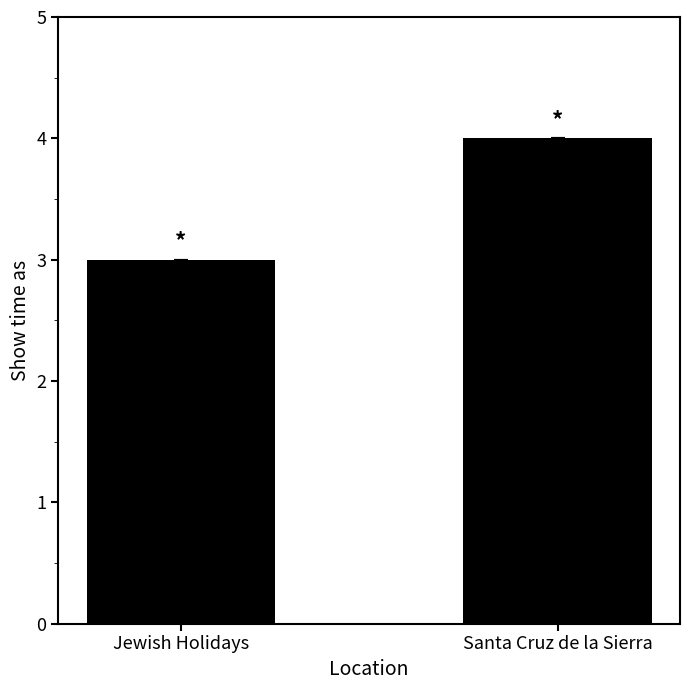

At which category does the chart reach its minimum across all series?

Jewish Holidays